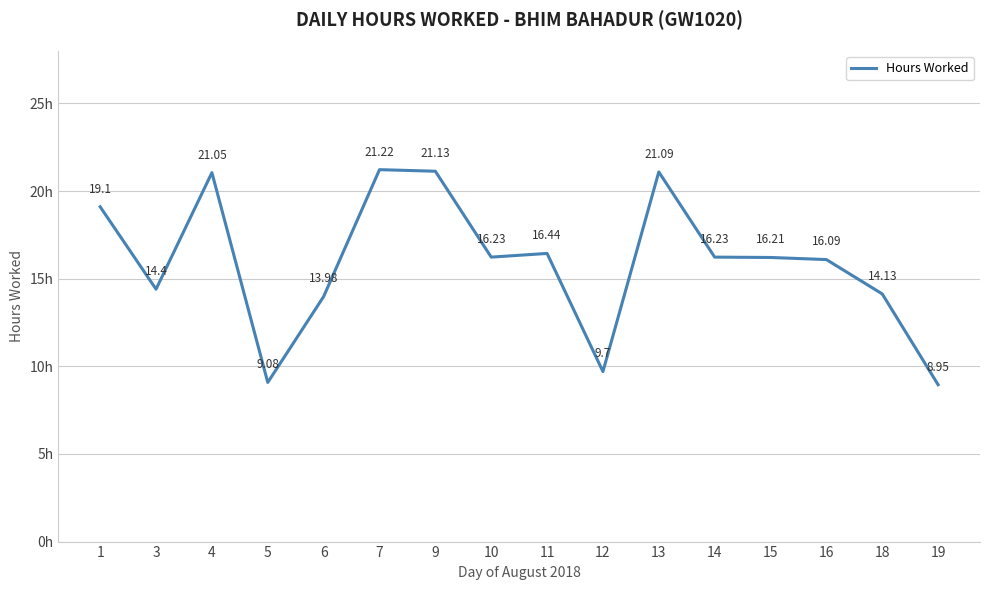

At which label is the value closest to 15?

3